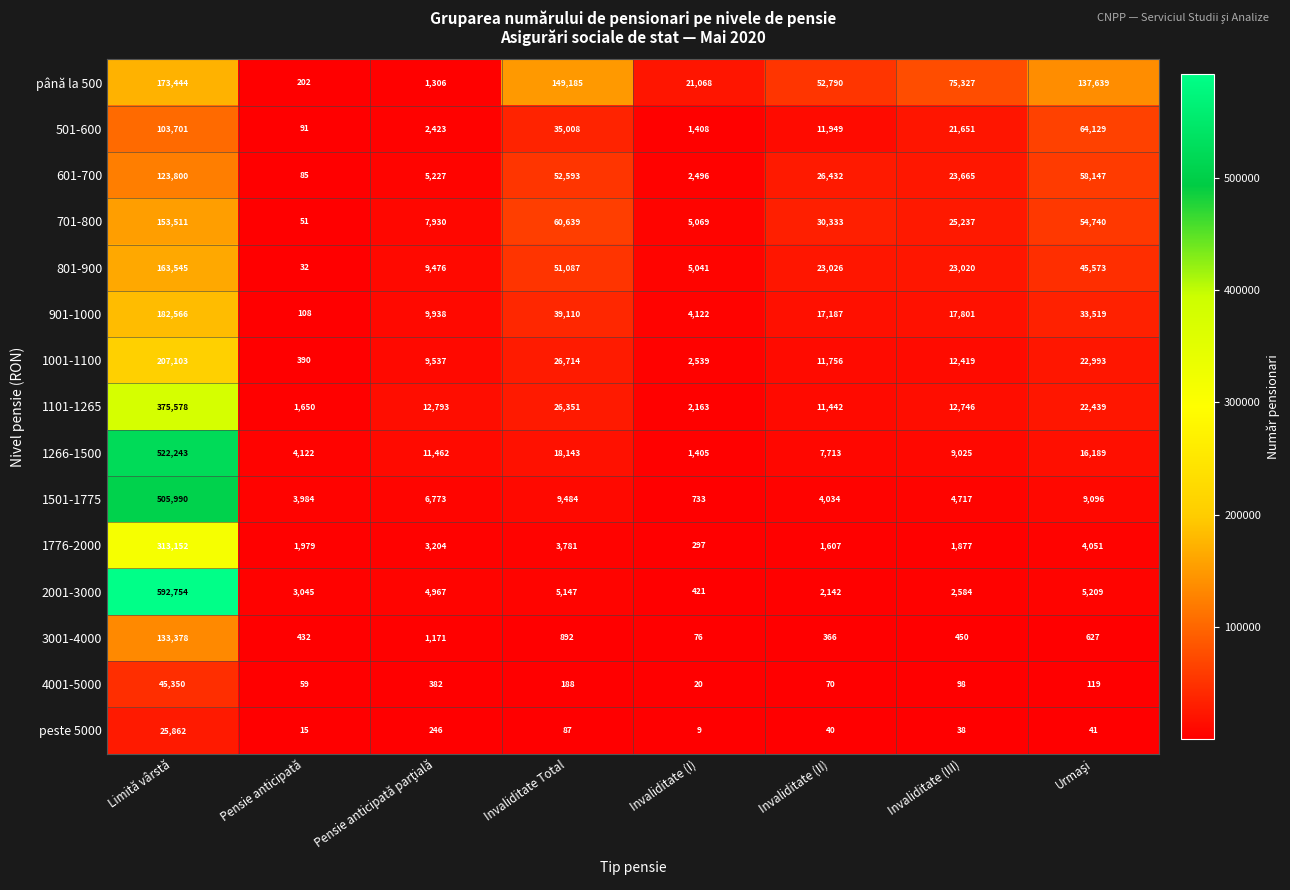

Which series has the widest spread of values?

2001-3000